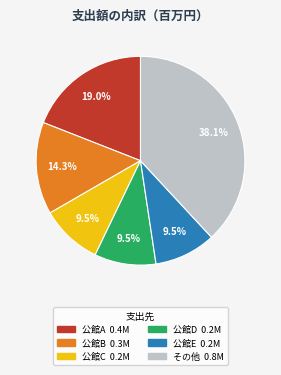

Is there a majority slice in this chart?

No